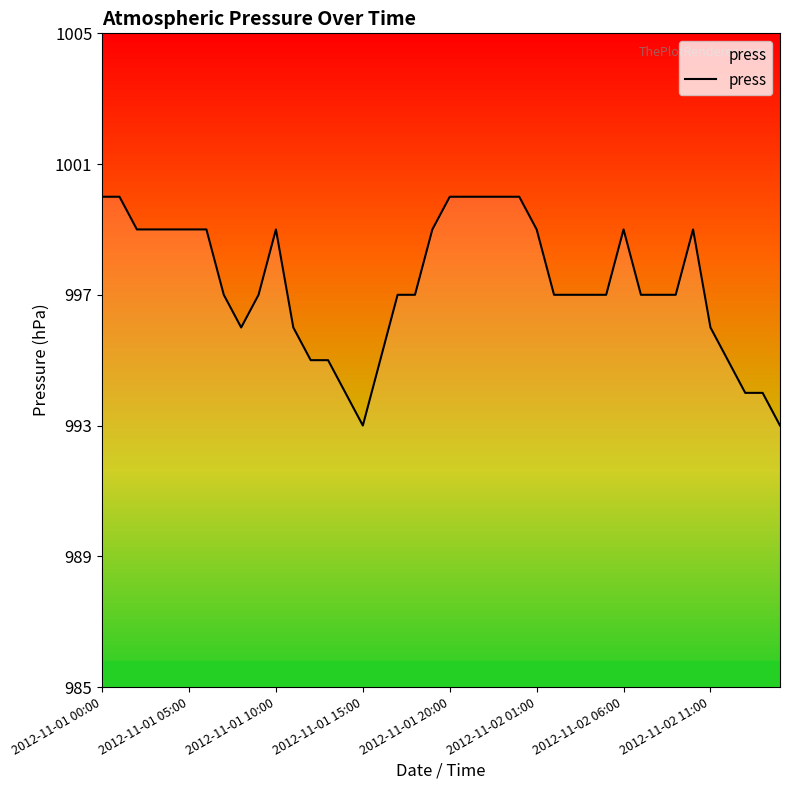

What is the difference between the maximum and minimum values?

7